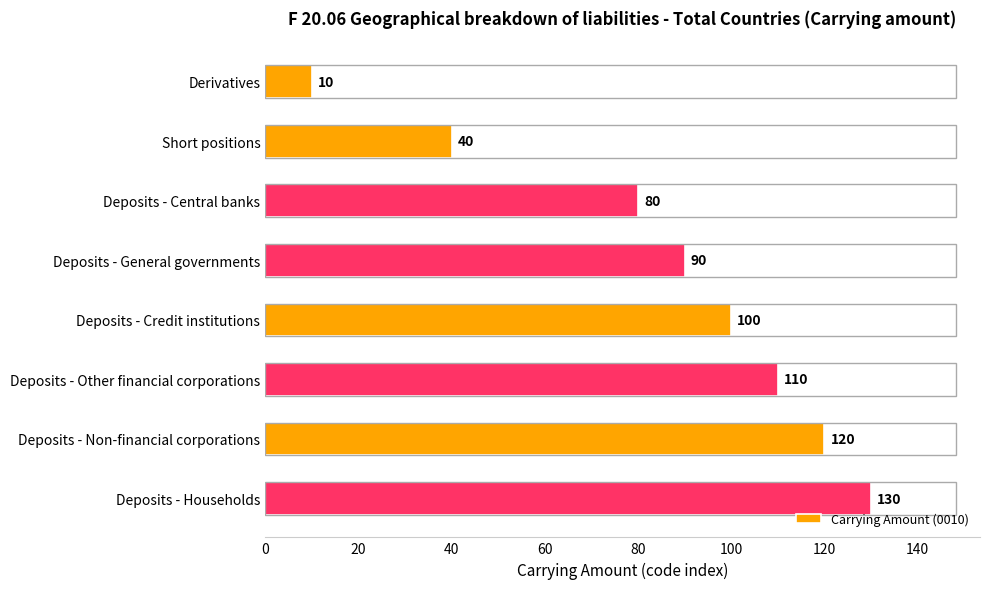

At which label is the value closest to 70?

Deposits - Central banks